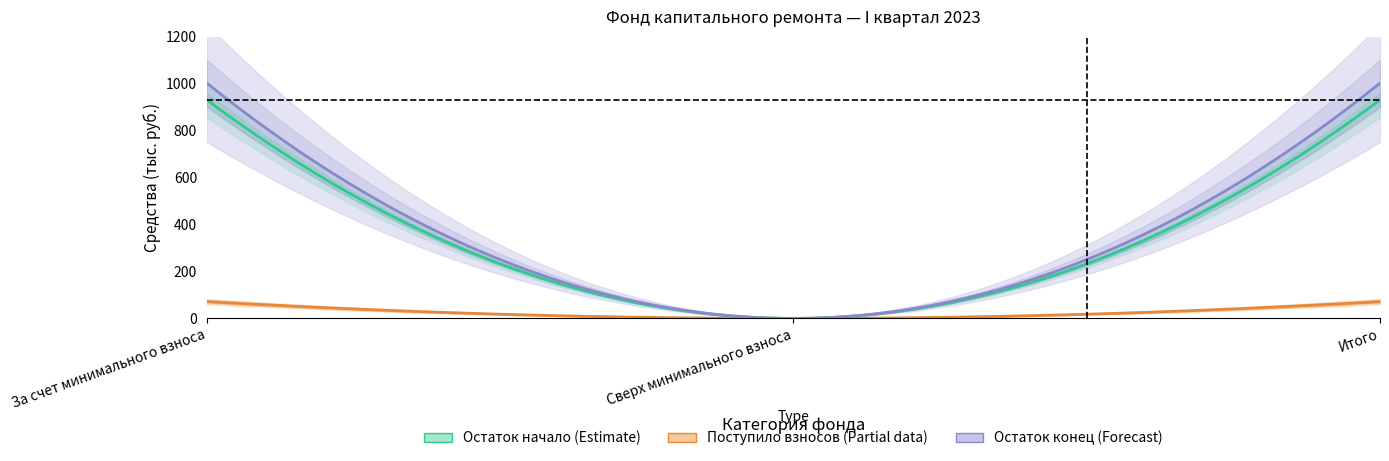

At which category is the sum across all series the highest?

За счет минимального взноса